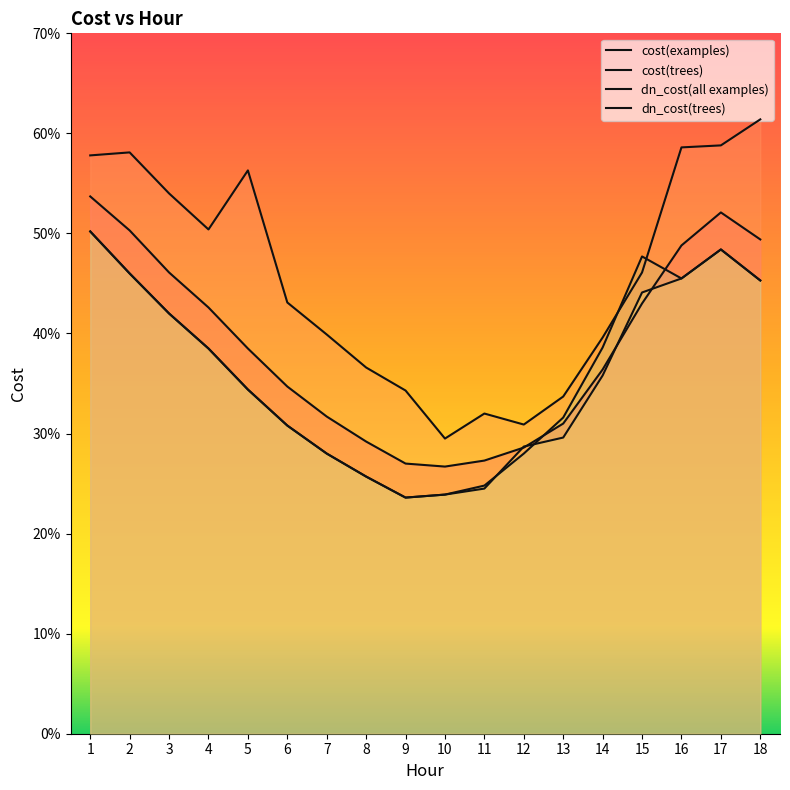

At which label does dn_cost(trees) reach its peak?

1